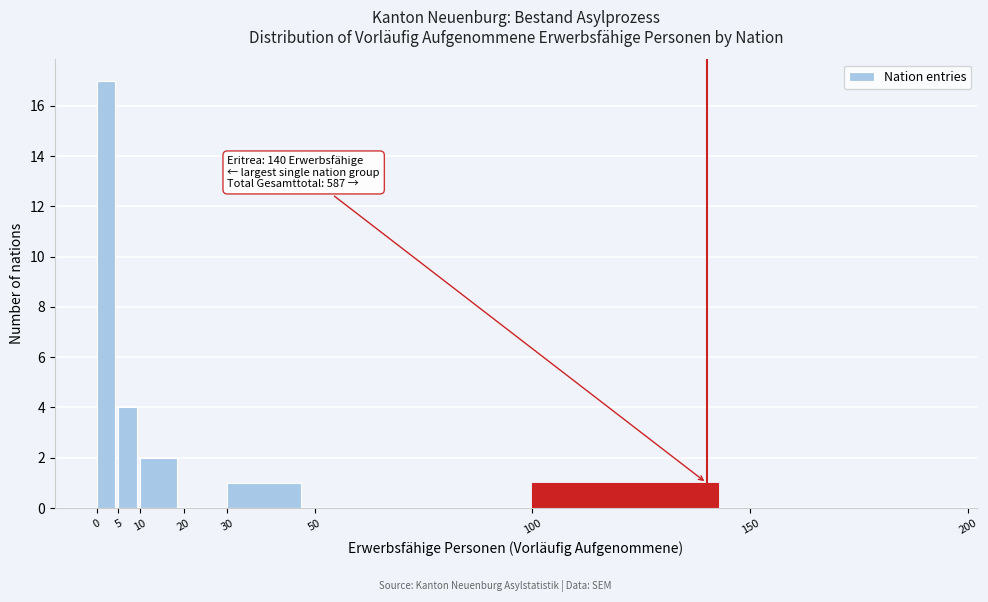

Over which range of the x-axis is the bar tallest?

0 to 5